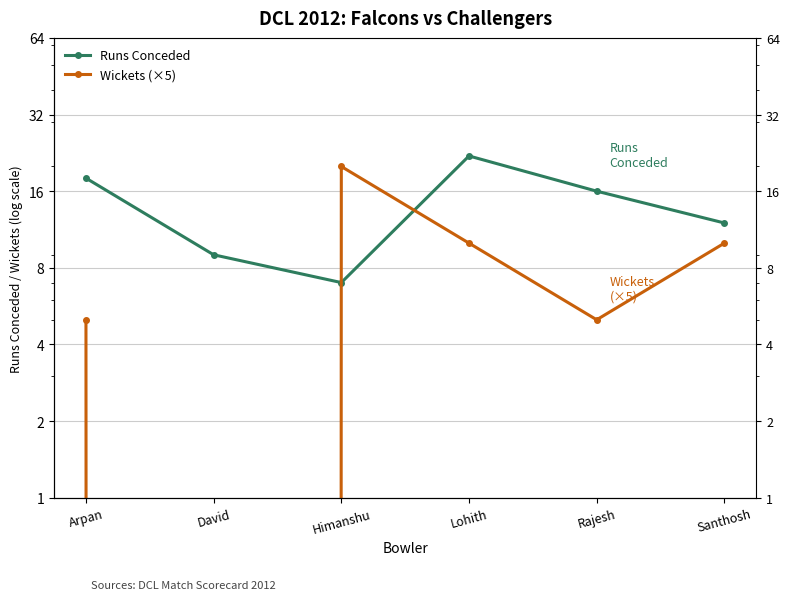

Count the number of data series in this chart.

2